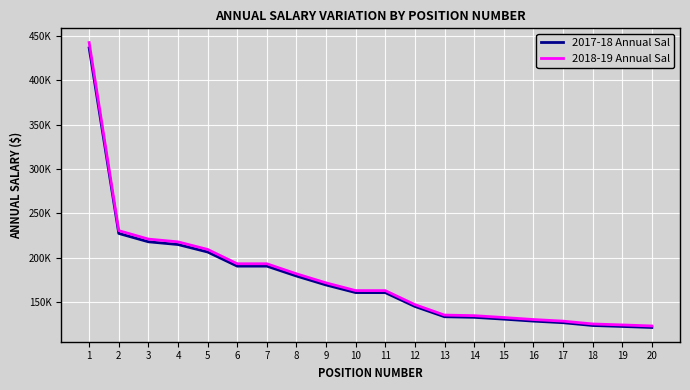

Rank the series by their maximum value, from lowest to highest.

2017-18 Annual Sal, 2018-19 Annual Sal